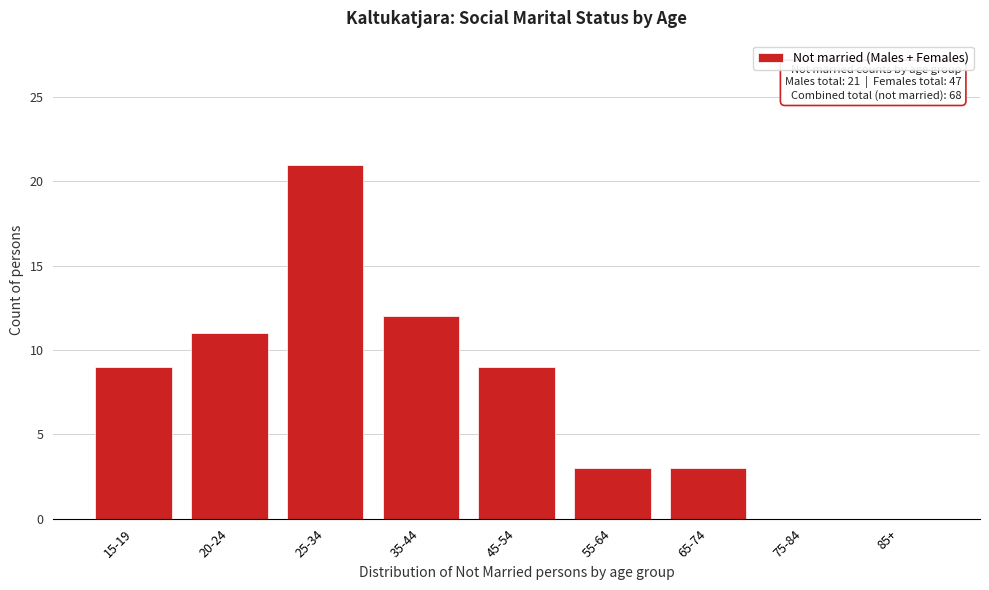

Reading right to left, extract all data points from this chart.

85+=0	75-84=0	65-74=3	55-64=3	45-54=9	35-44=12	25-34=21	20-24=11	15-19=9